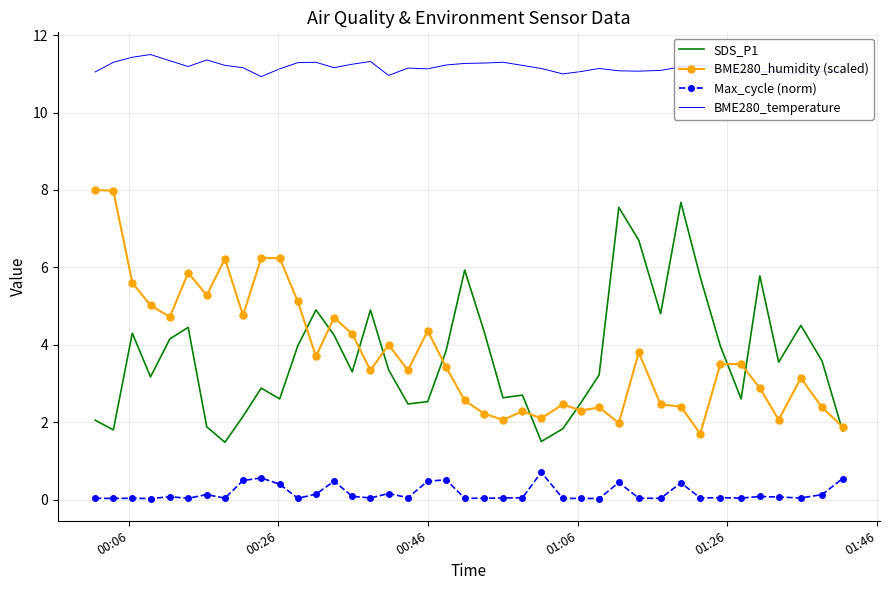

What are all the series names shown in the legend?

SDS_P1, BME280_humidity (scaled), Max_cycle (norm), BME280_temperature